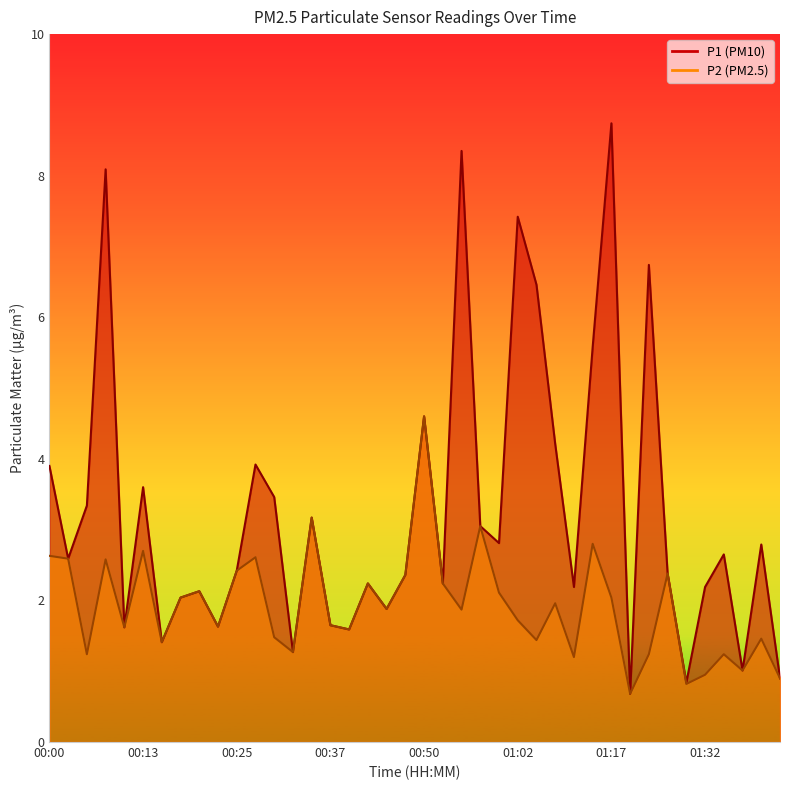

At which label does P2 reach its peak?

00:50